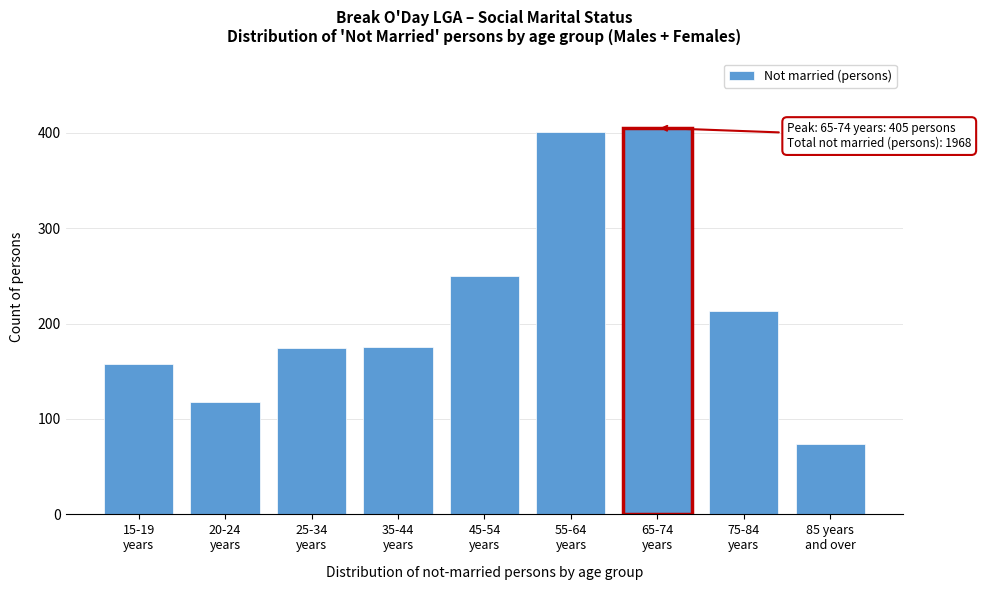

What is the difference between the maximum and minimum values?

331